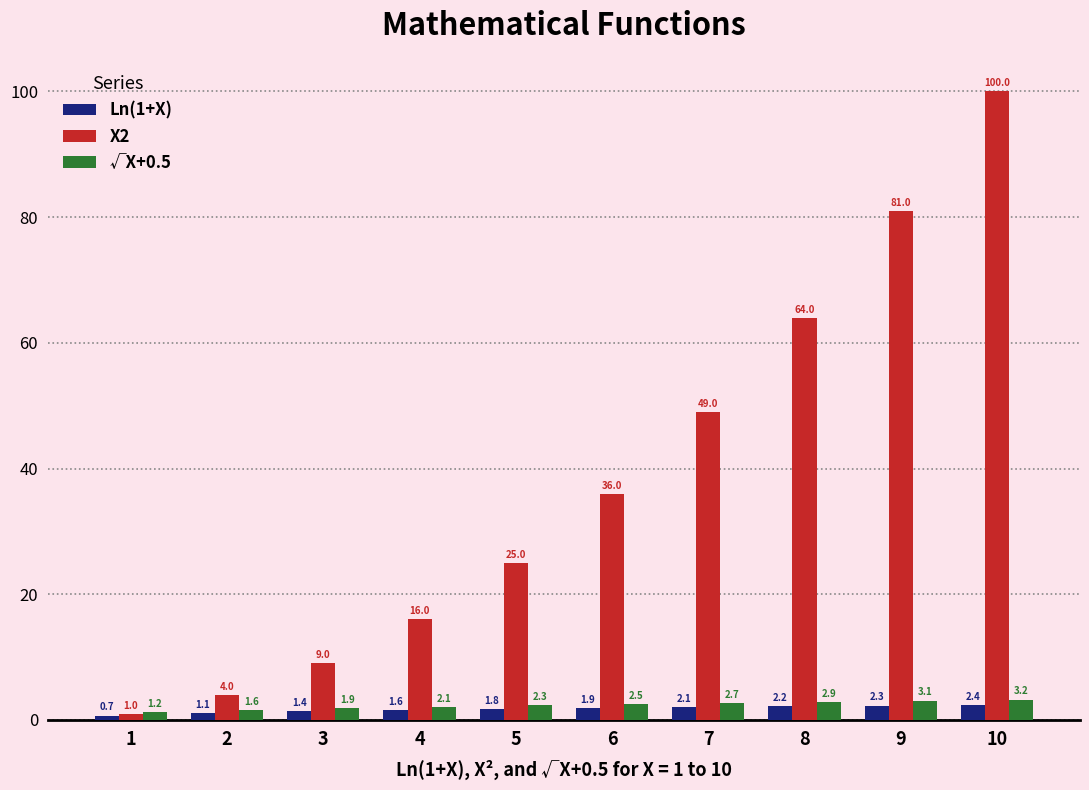

Which label corresponds to the smallest value in the chart?

1